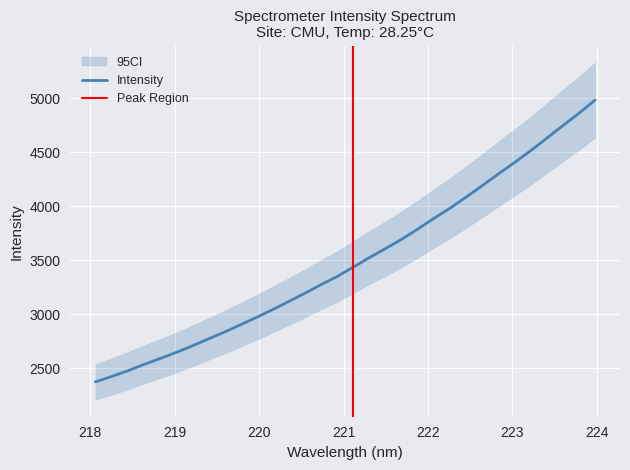

Approximately how many times larger is the value at 220.3533 compared to 223.5987?

0.7